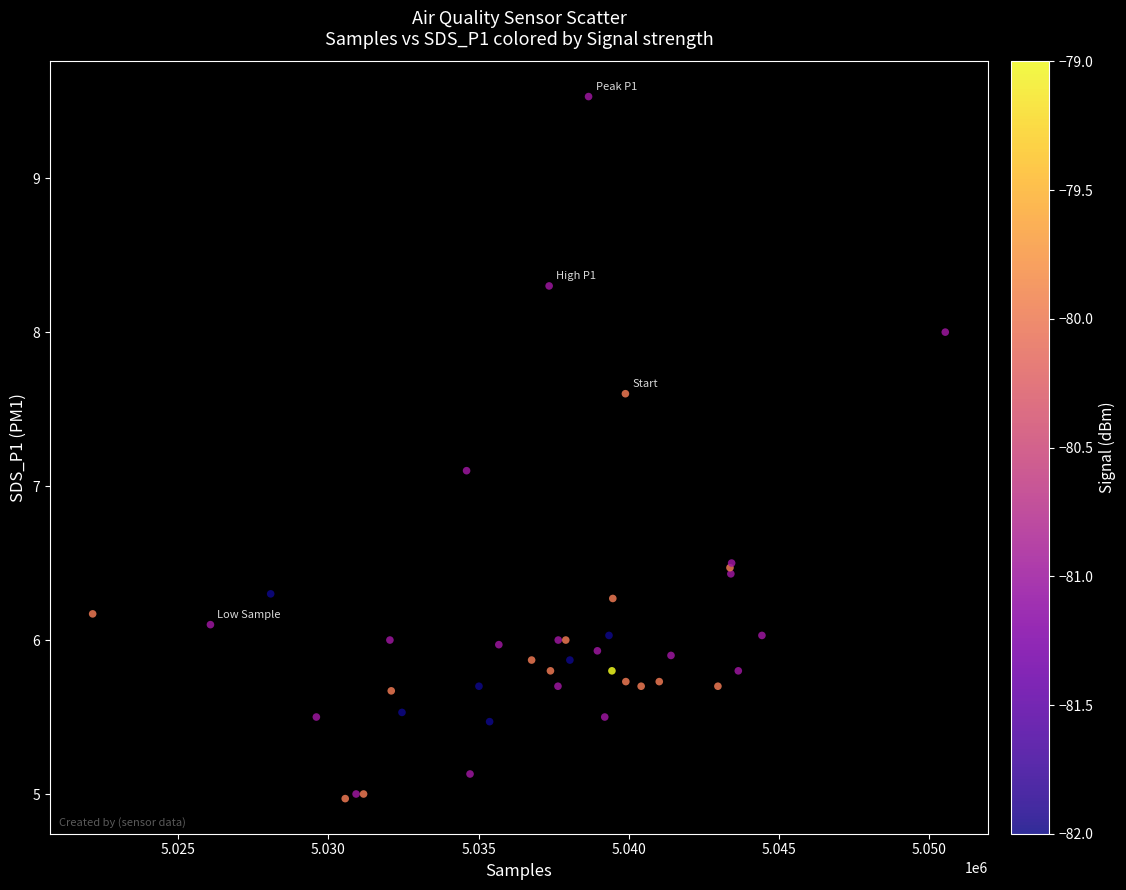

What Y value in the scatter plot is closest to 7?

7.1